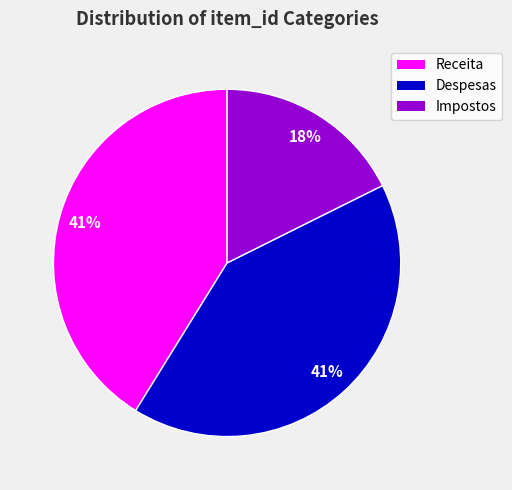

To the nearest percent, what is the combined percentage of Despesas and Impostos?

59%